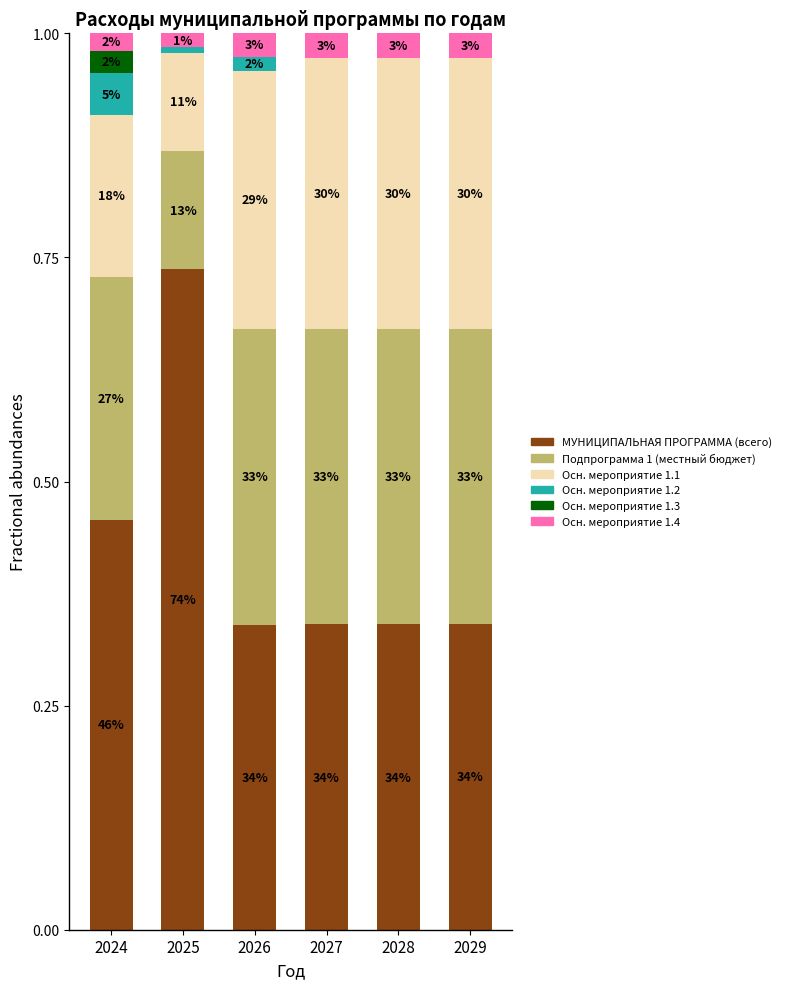

Where is Осн. мероприятие 1.1 nearest to the value 0?

2025